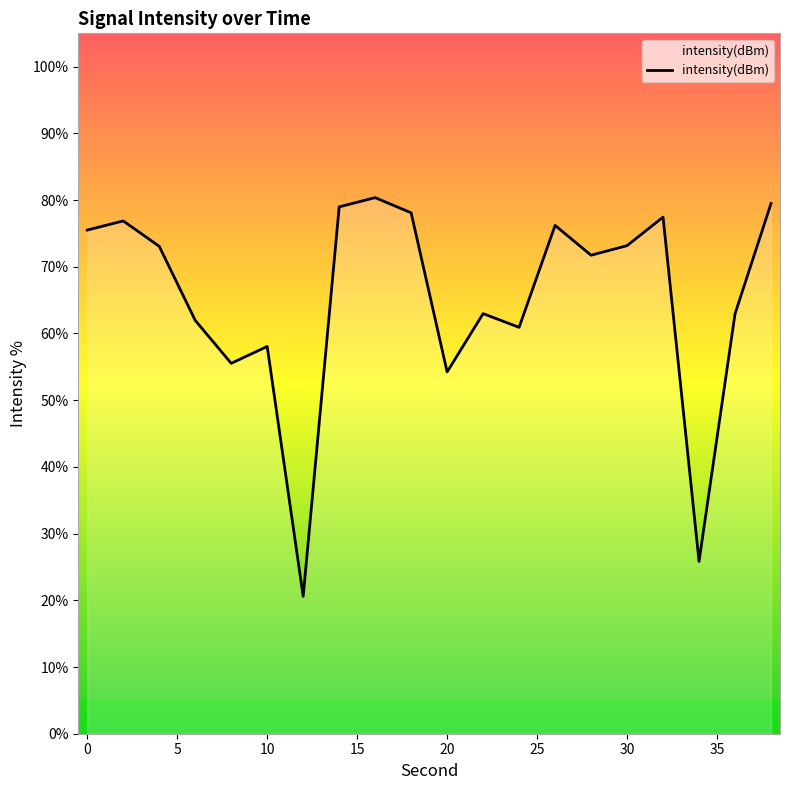

What is the maximum value shown in the chart?

80.4